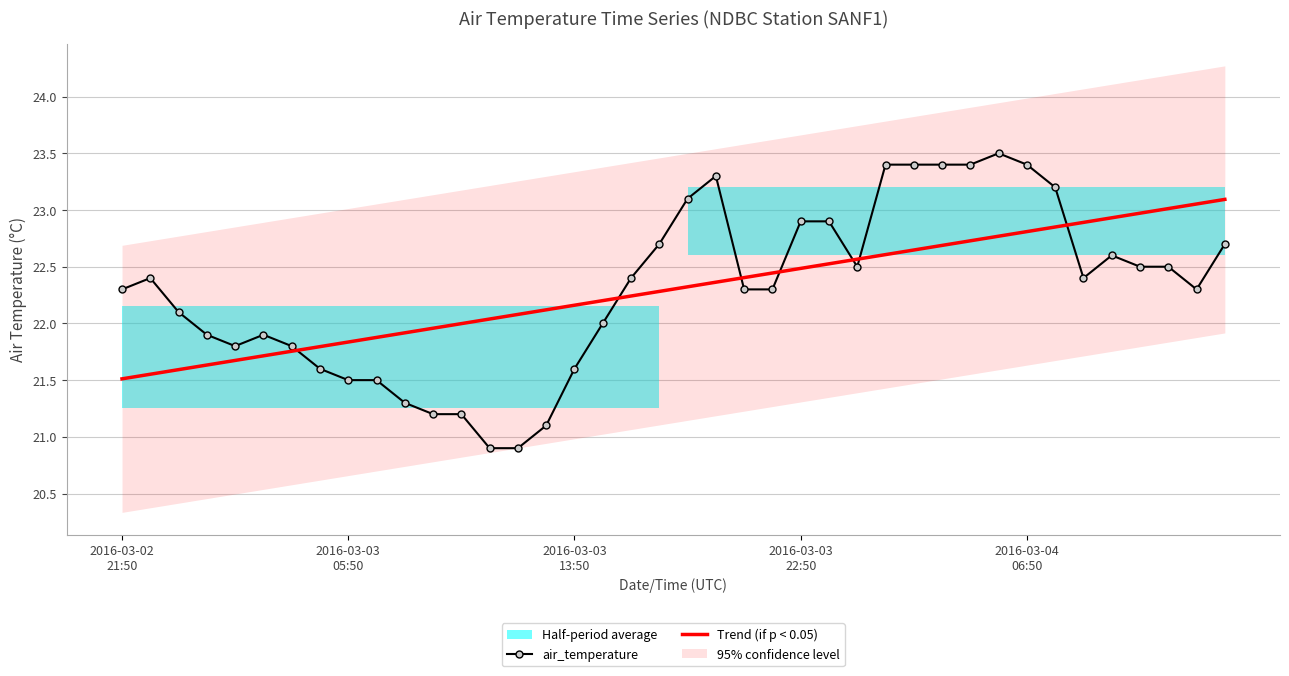

What is the minimum value for air_temperature?

20.9